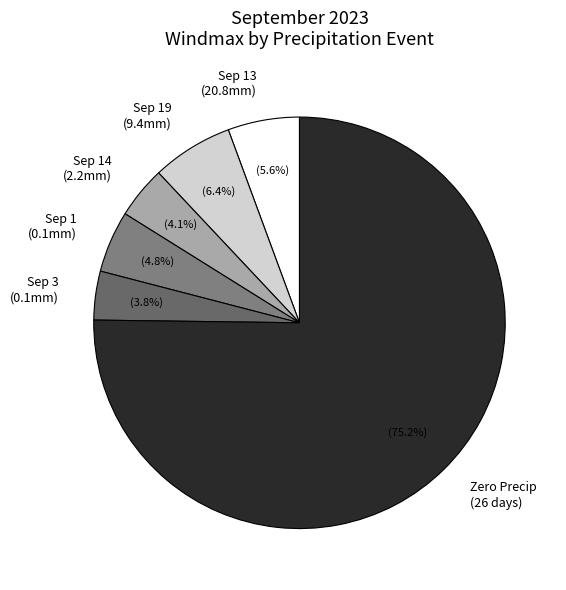

Does any single category account for the majority?

Yes